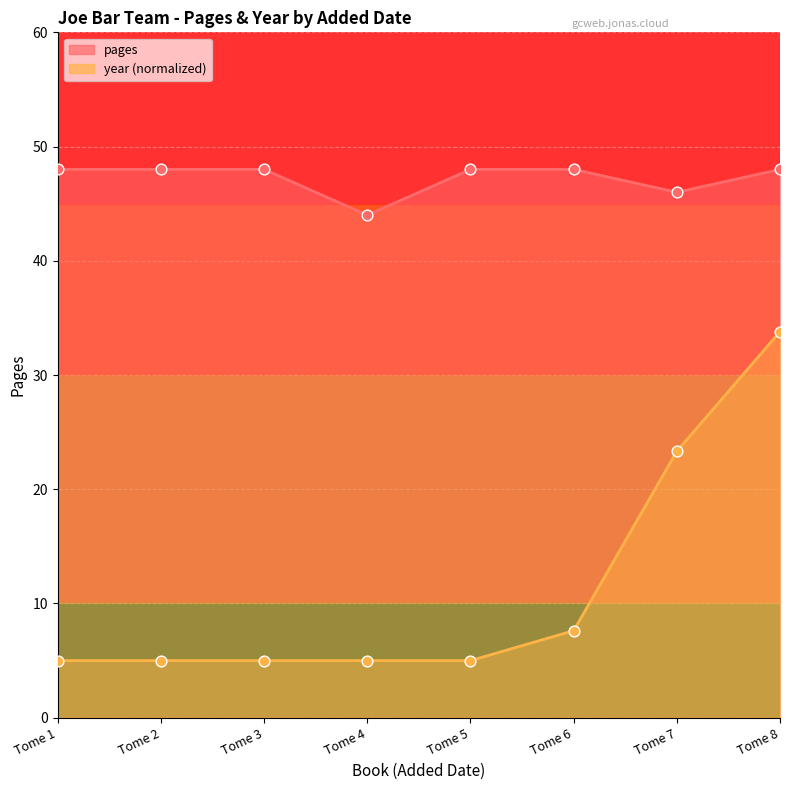

What are all the series names shown in the legend?

pages, year